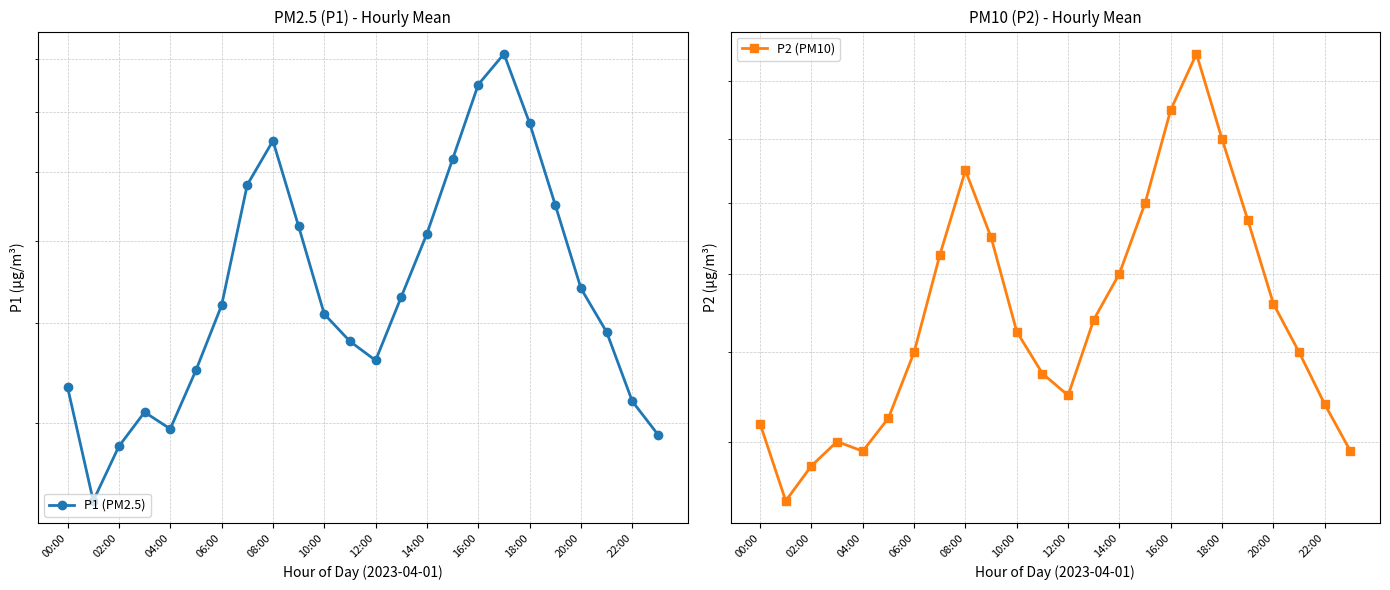

At 08:00, list the series in order from smallest to largest.

P2 (PM10), P1 (PM2.5)